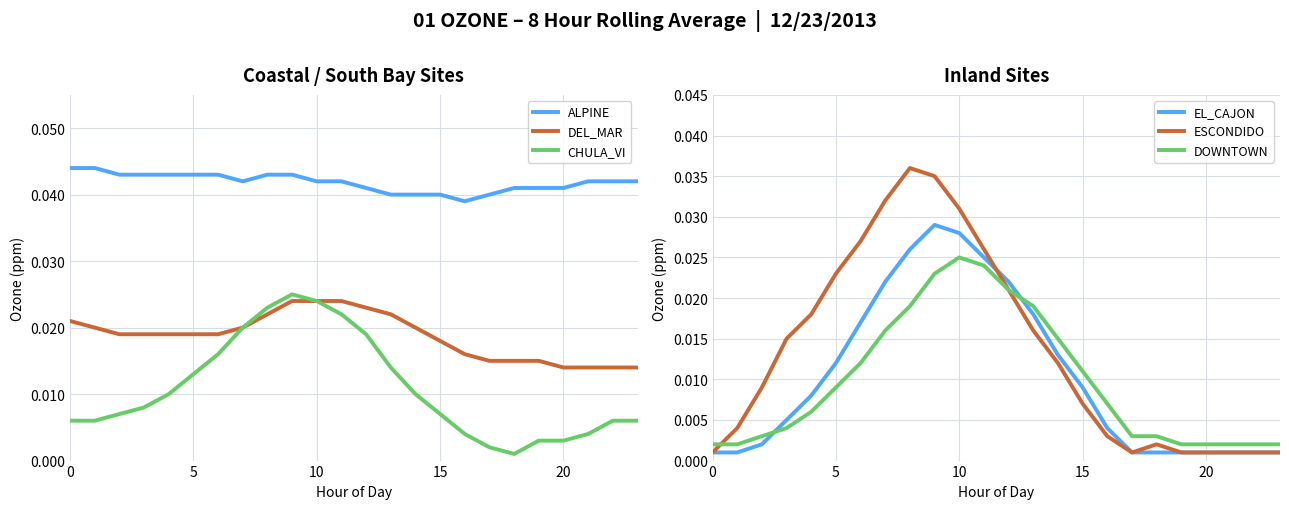

Which series has the widest spread of values?

ESCONDIDO